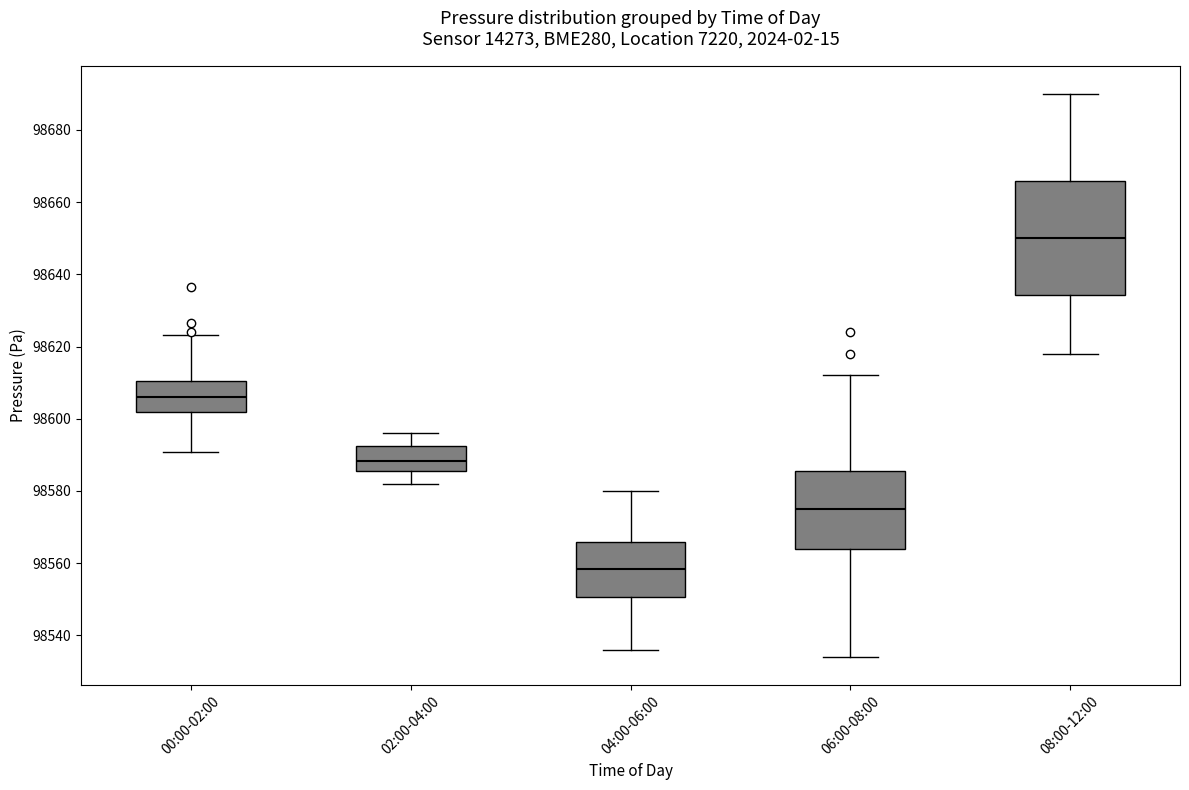

Which box is the tallest, from its lower edge to its upper edge?

08:00-12:00